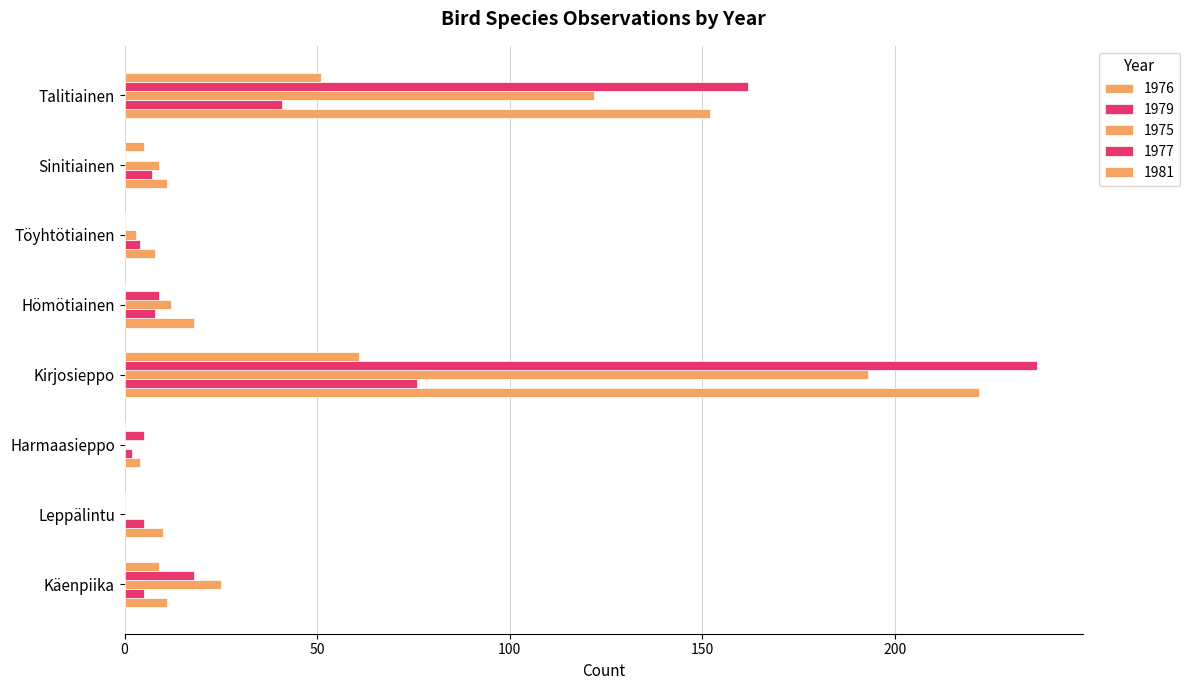

How many distinct data groups are displayed?

5